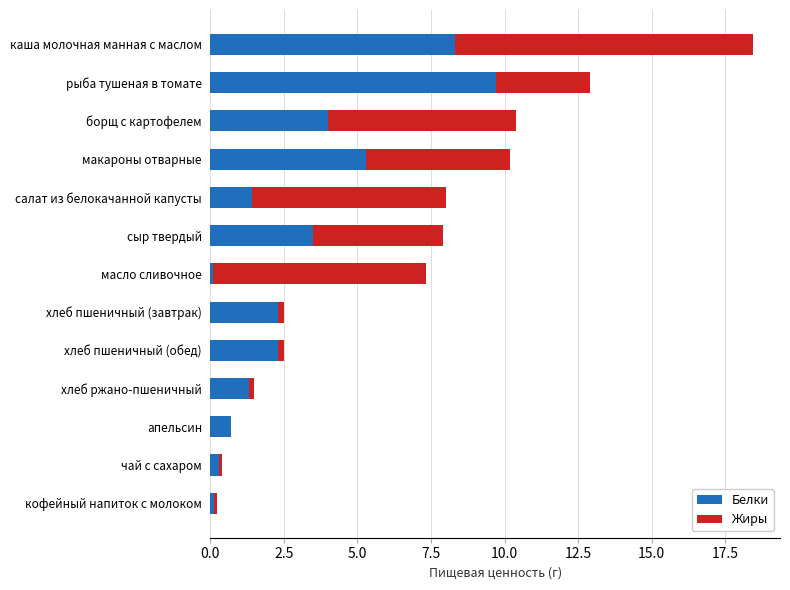

What is the sum of all Белки values?

39.3